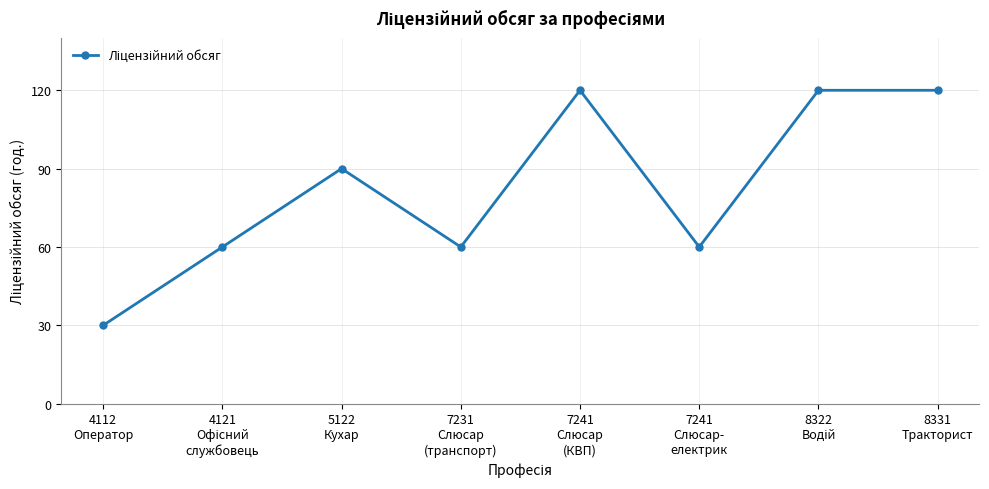

Count the values in the range 60 to 120.

7